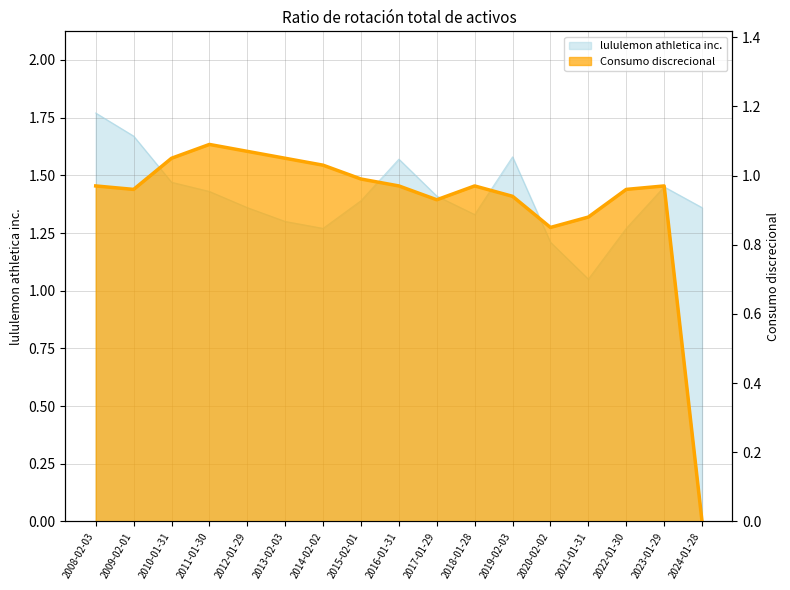

True or false: lululemon athletica inc. has a value of 0.8 at 2013-02-03.

False